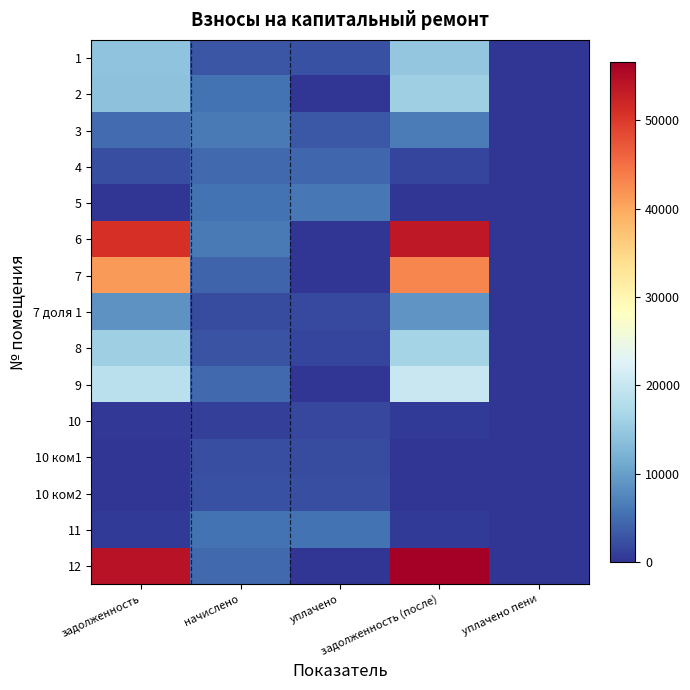

Which series has the largest total across all categories?

12